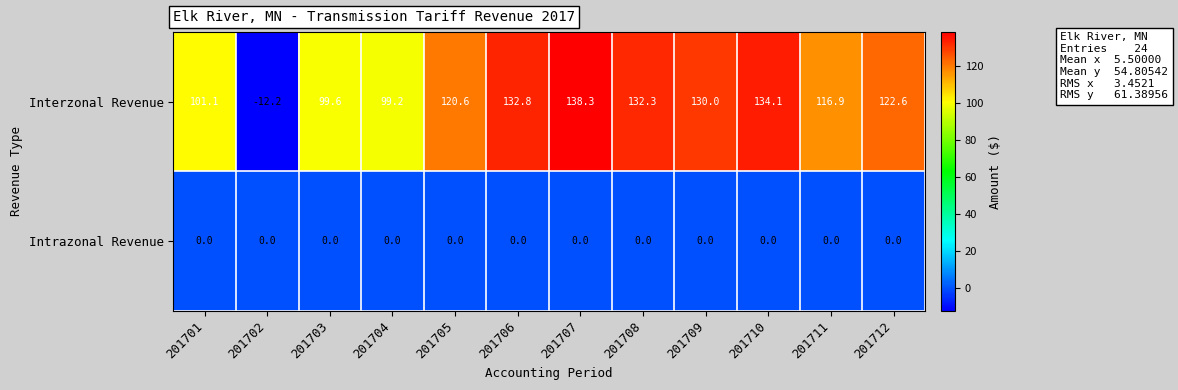

True or false: Interzonal Revenue has a value of 221.8 at 201706.

False